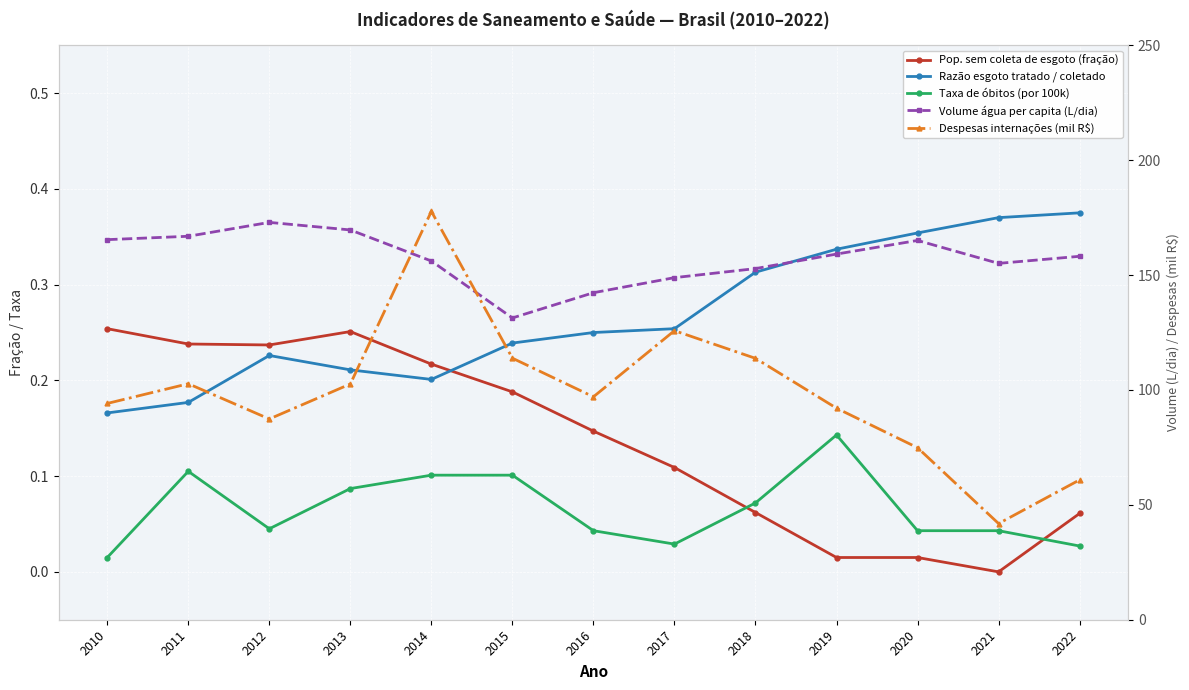

Between 2013 and 2018, which is larger?

2013